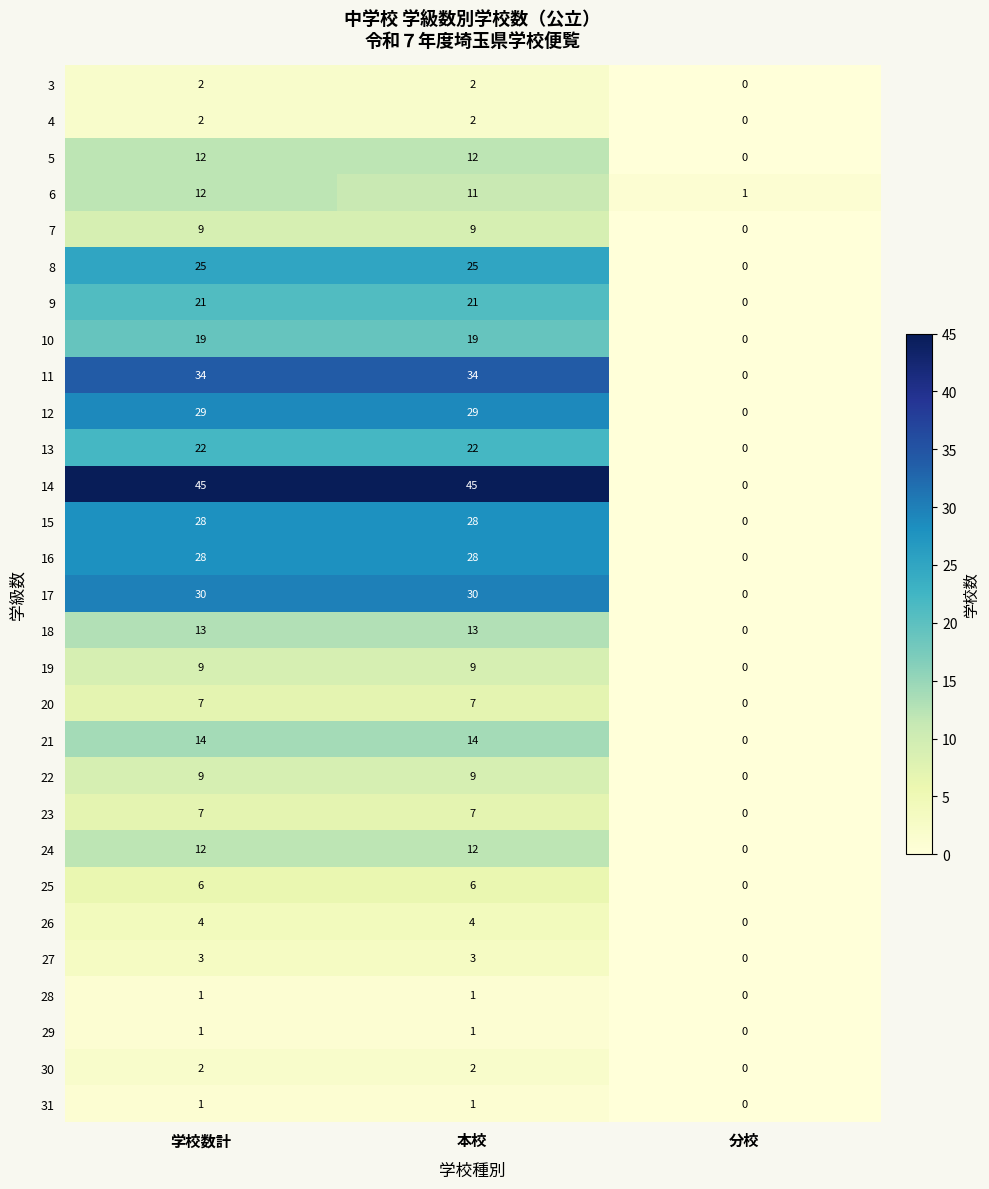

Which category has the lowest value in the 9 series?

分校